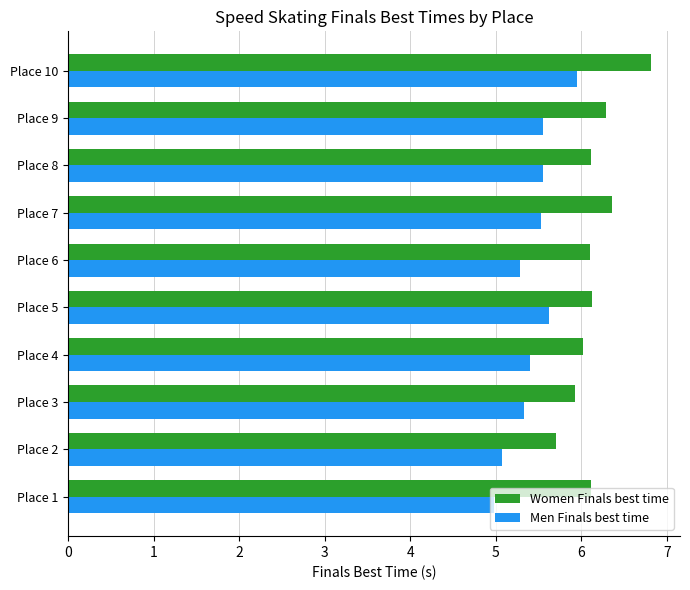

How many data points does each series have?

10